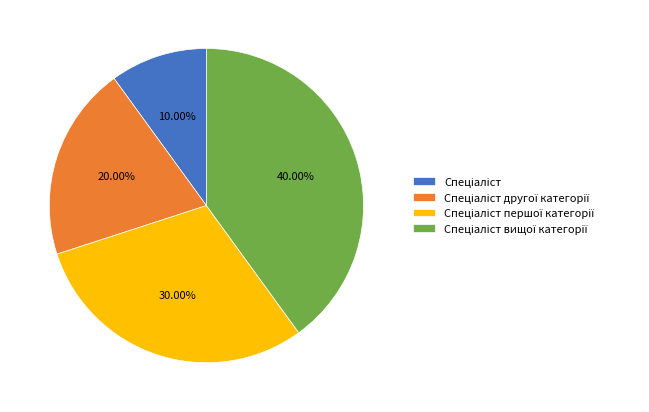

To the nearest percent, what is the average slice percentage?

25%